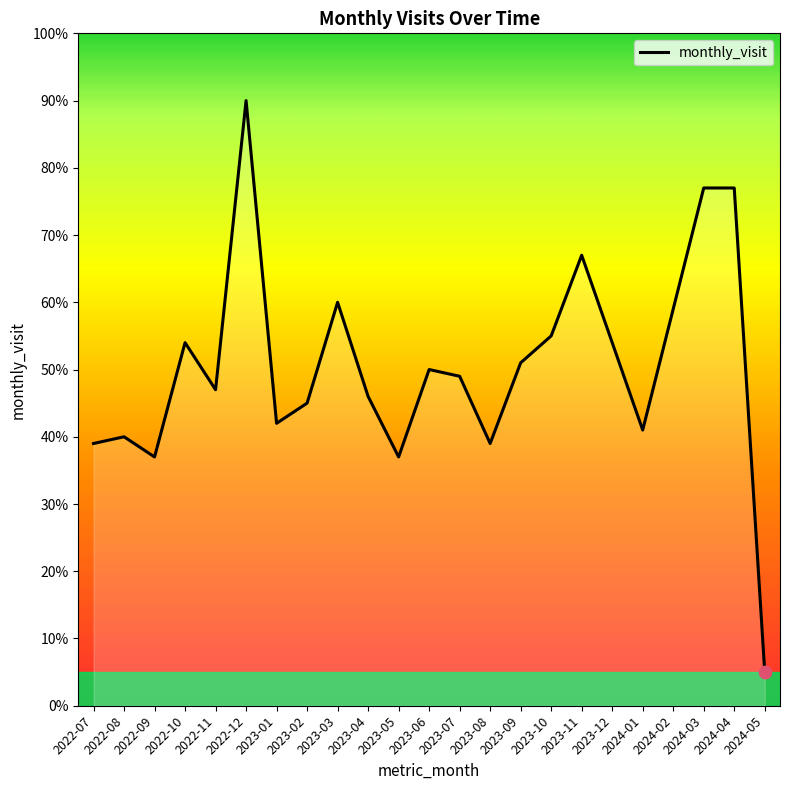

What is the change in value from 2022-07 to 2022-08?

+1